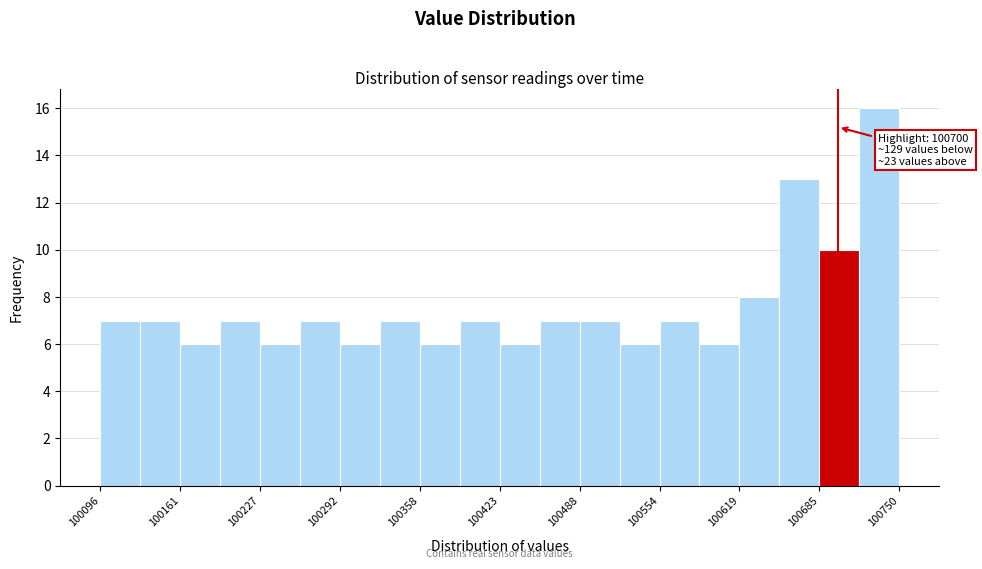

Read against the x-axis, roughly where is the centre of the tallest bar?

100730